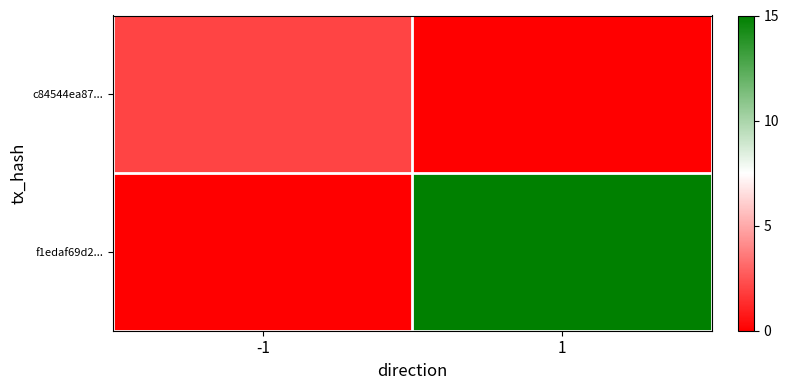

Reading left to right, extract all data points from this chart.

c84544ea87...: -1=2	1=0
f1edaf69d2...: -1=0	1=15